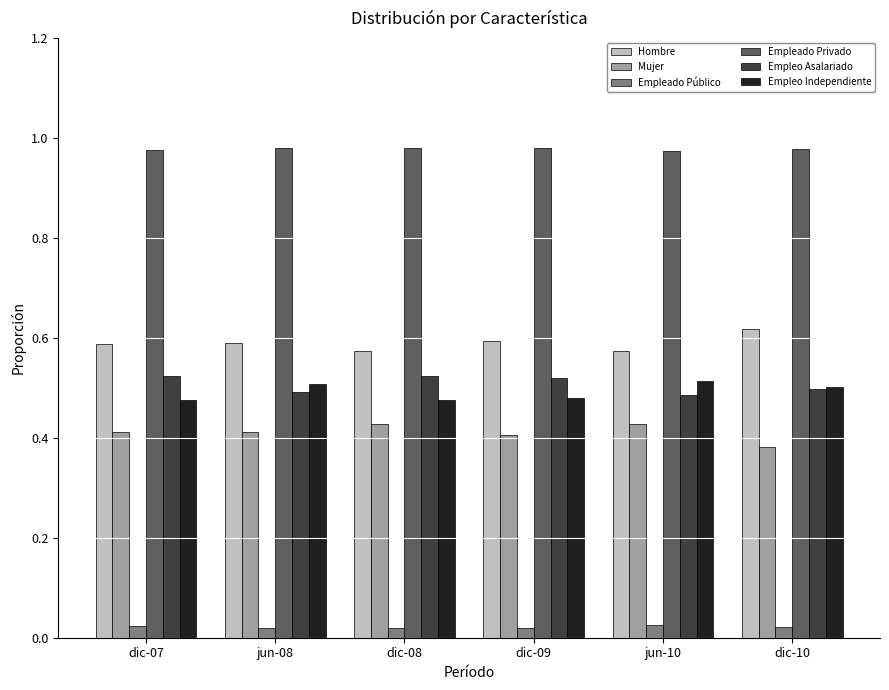

Is it true that Hombre equals 0.9 at dic-09?

False